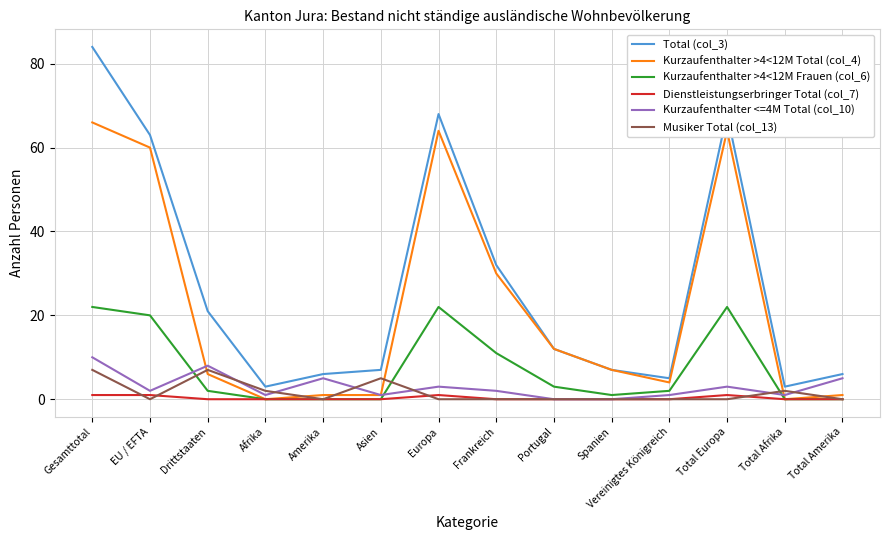

What is the total value across all series at EU / EFTA?

146